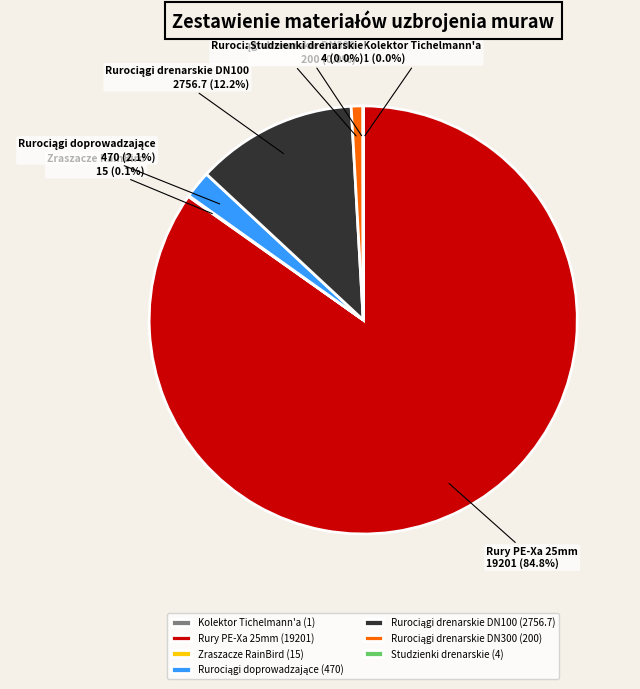

Is there any slice that represents more than half of the pie?

Yes